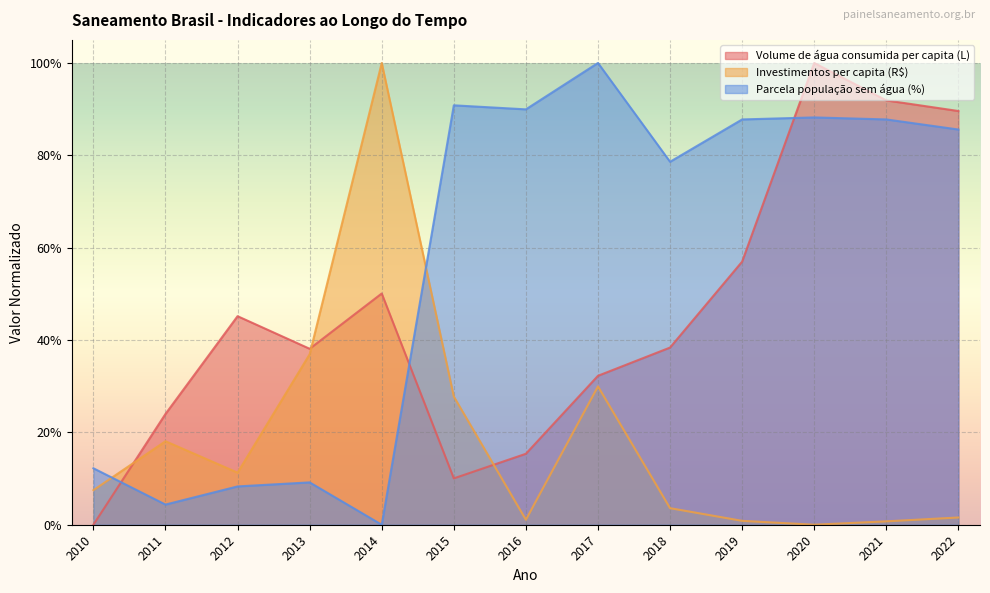

Which series has the largest total across all categories?

Parcela população sem água (%)